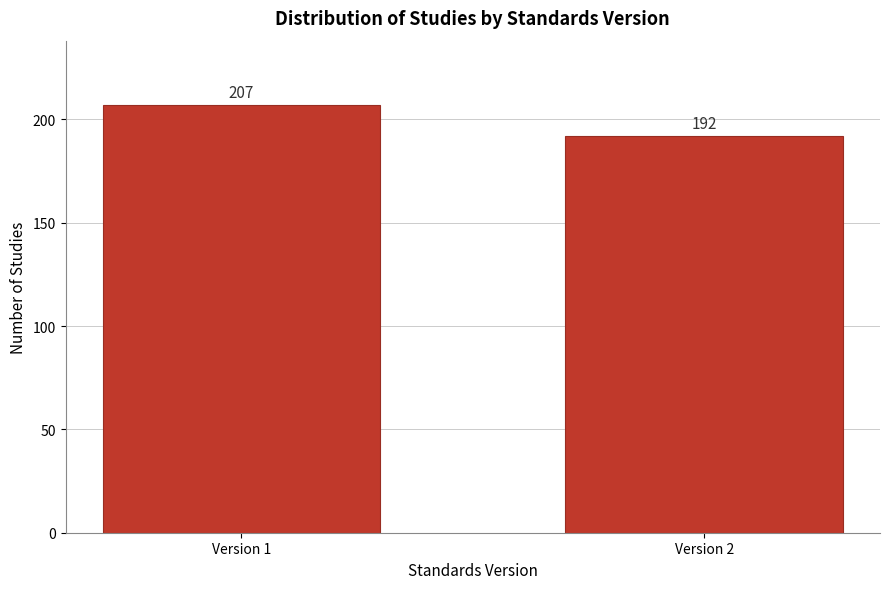

Reading left to right, extract all data points from this chart.

207	192